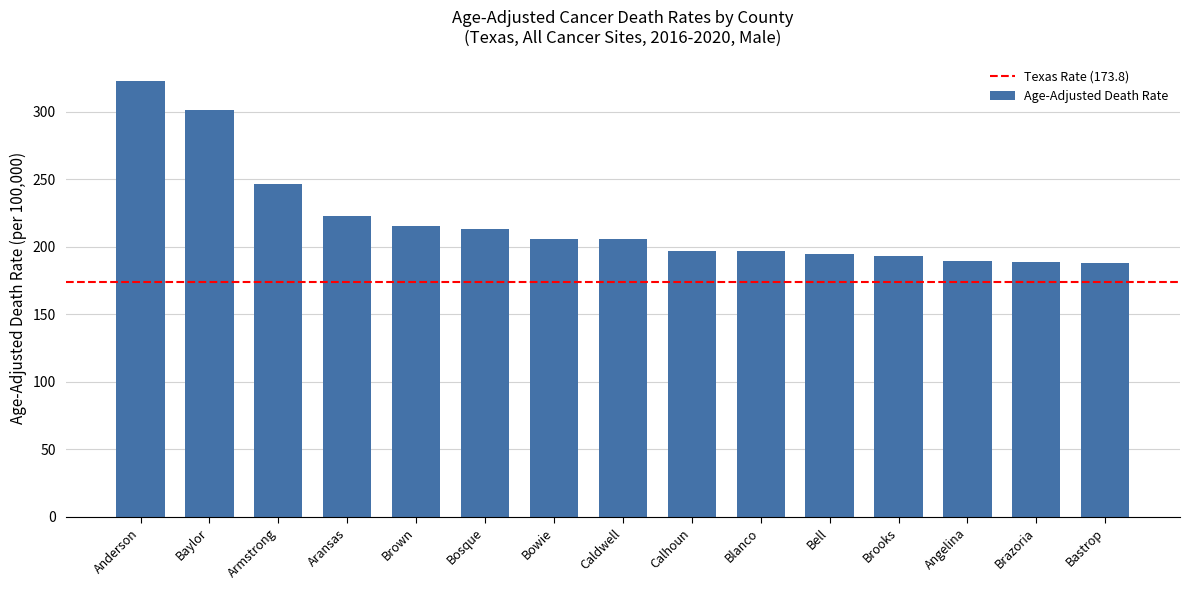

The value at Angelina is 271.9. True or false?

False